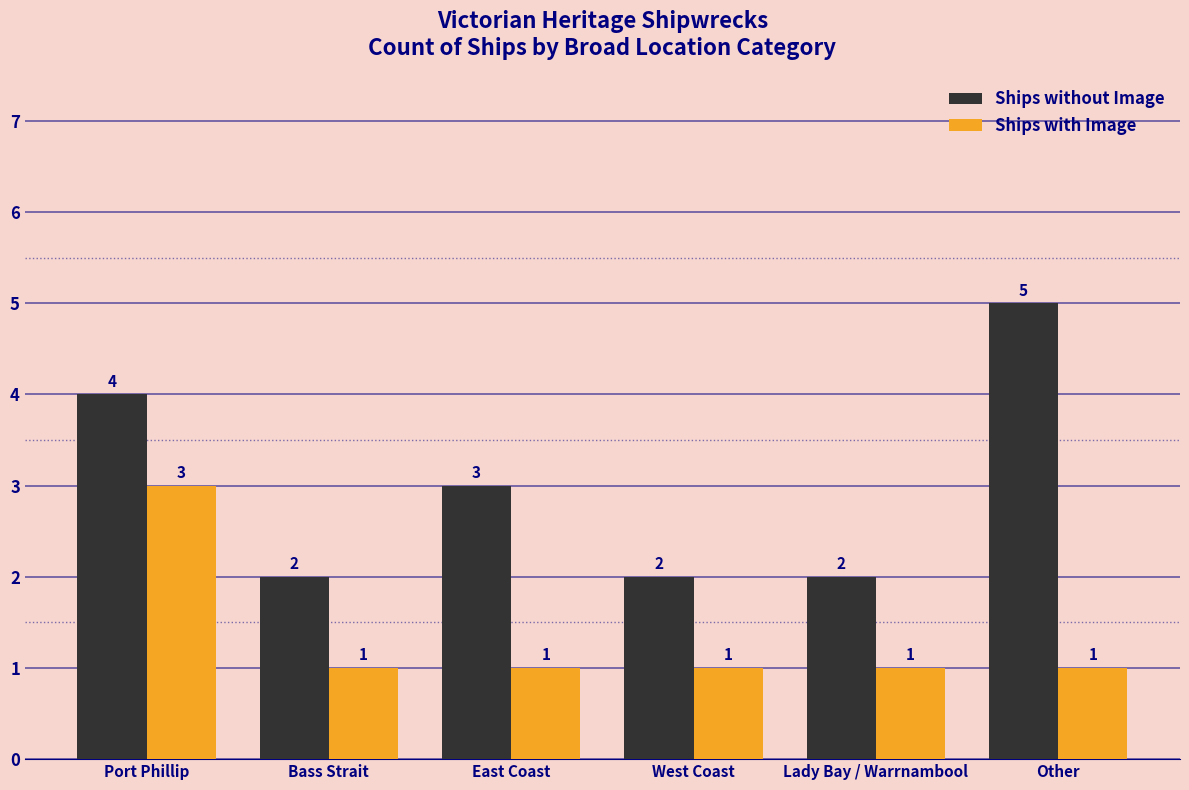

What is the value of the Ships without Image bar at the 4th from the left?

2